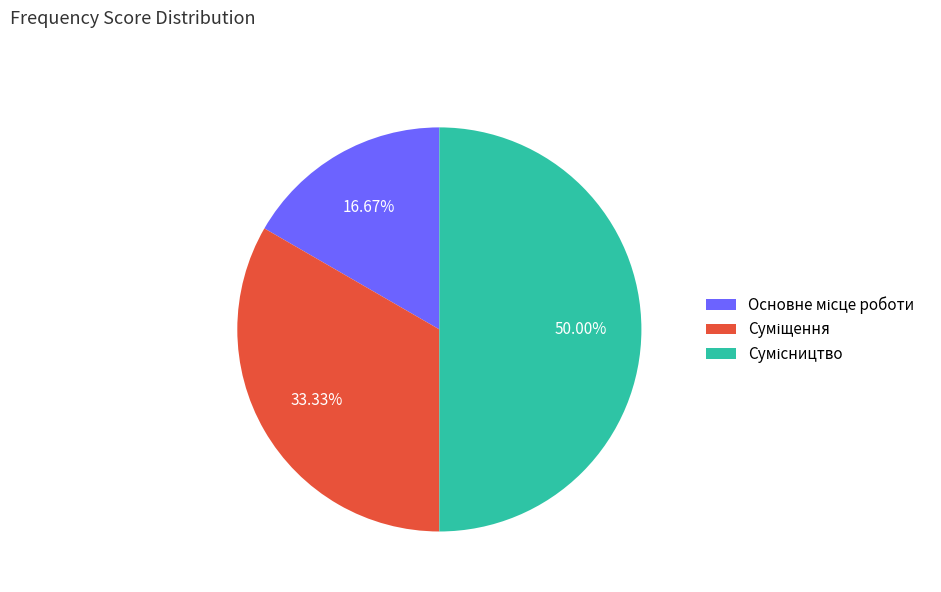

Which slice is the largest?

Сумісництво